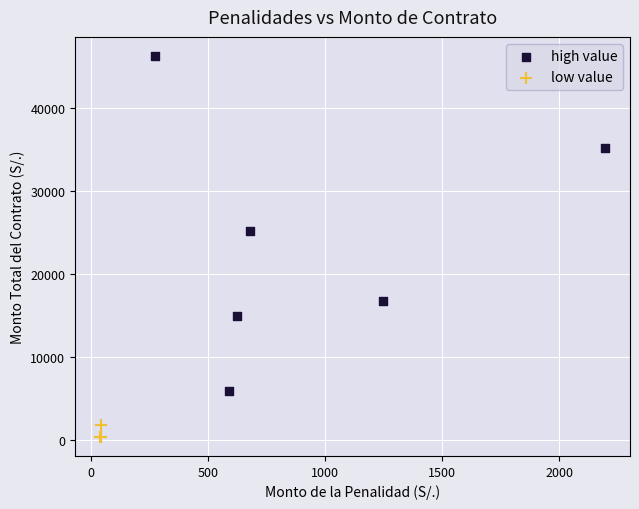

Which series has the largest Y range (max minus min)?

high value